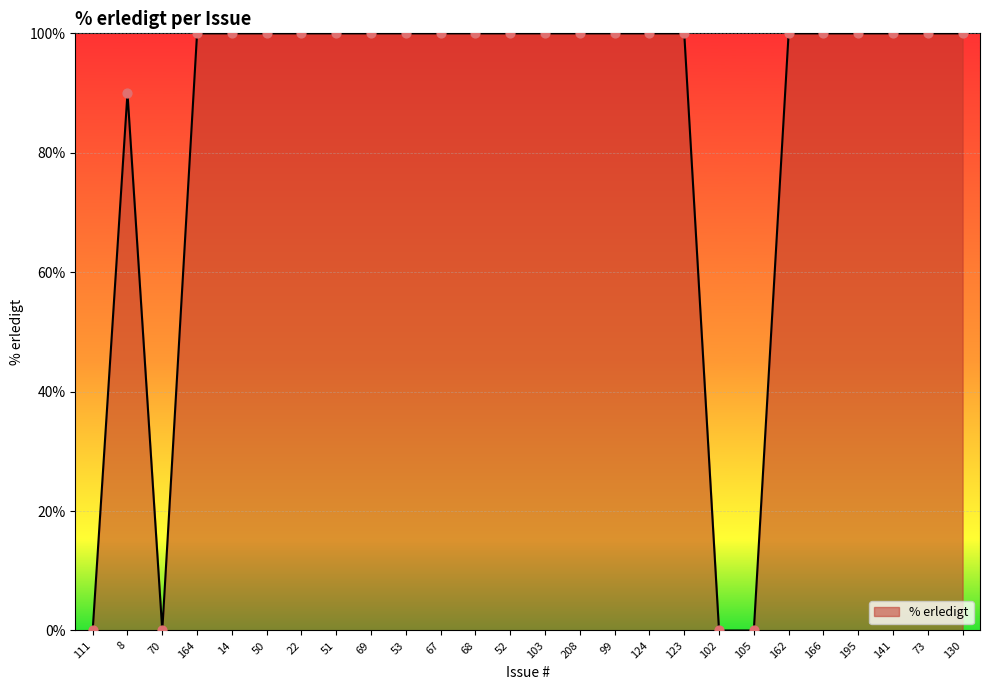

Approximately how many times larger is the value at 14 compared to 52?

1.0